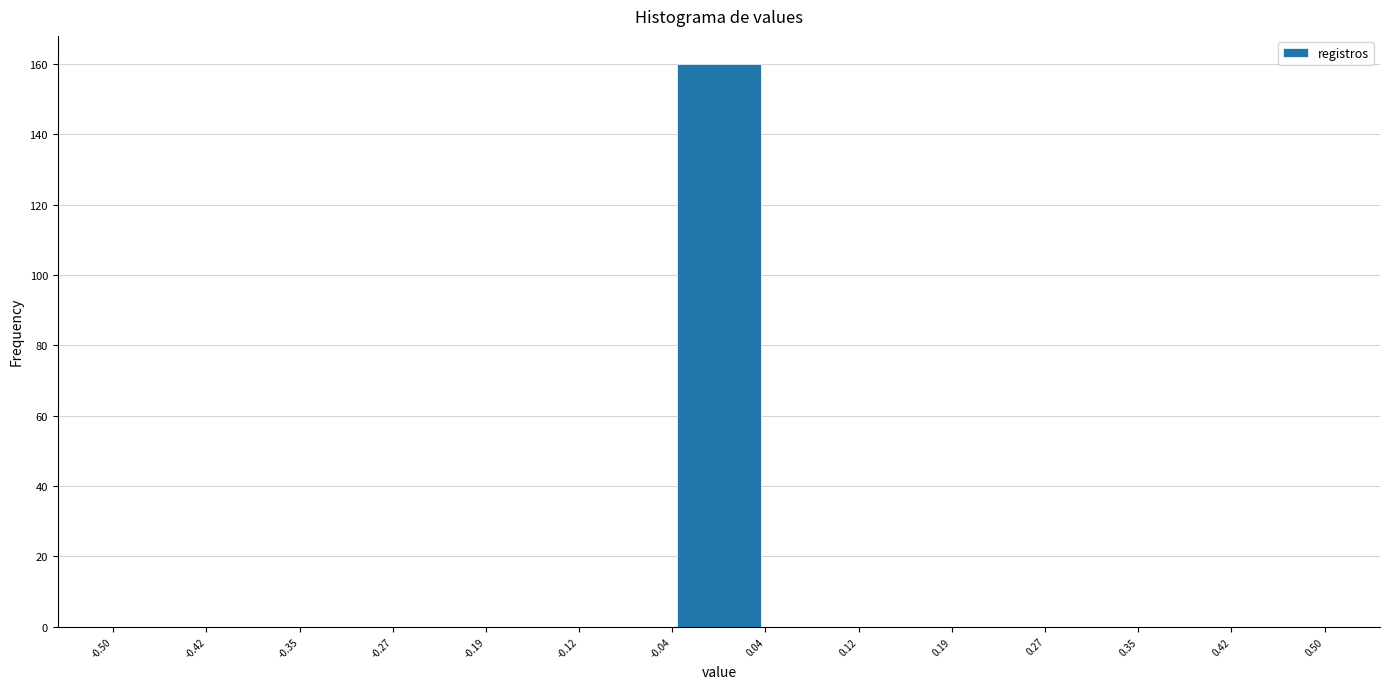

Which range on the x-axis has the tallest bar?

-0.04 to 0.04